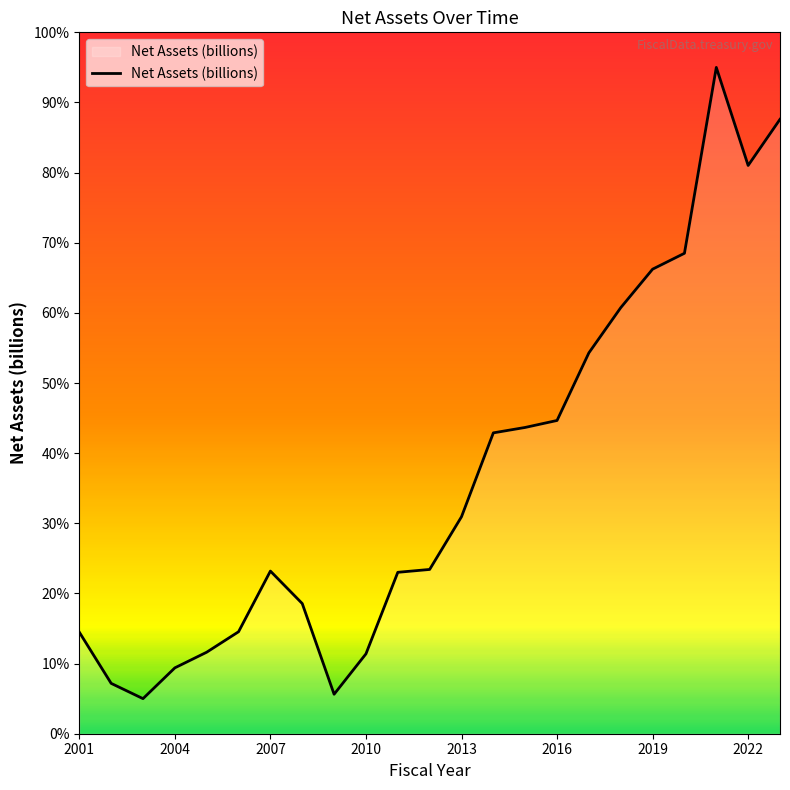

What is the minimum value shown in the chart?

5.0